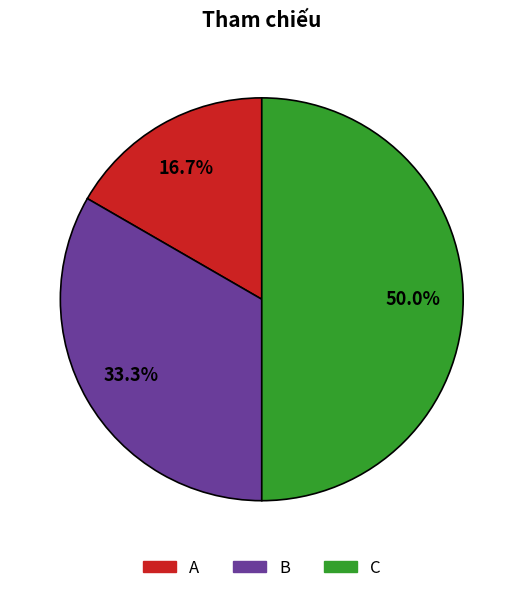

The B slice represents 33% of the pie. True or false?

True